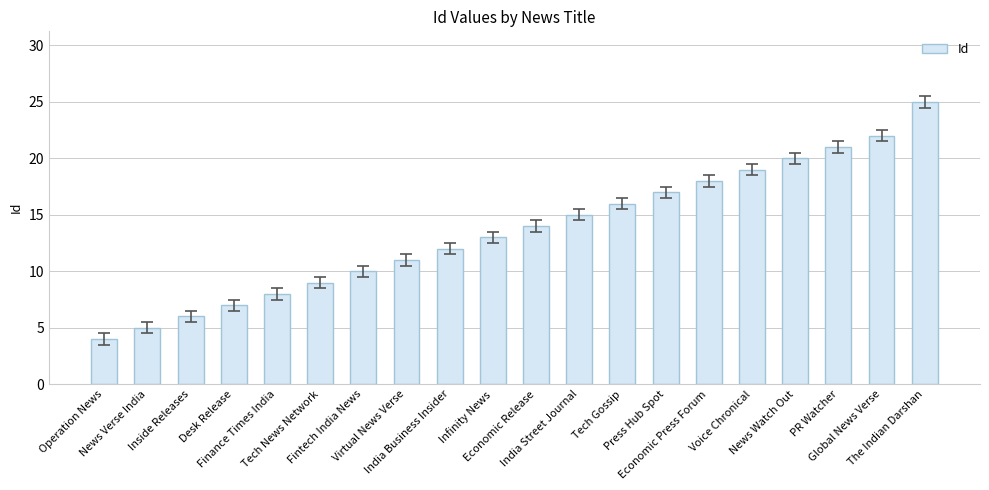

What position from the left is Global News Verse?

19